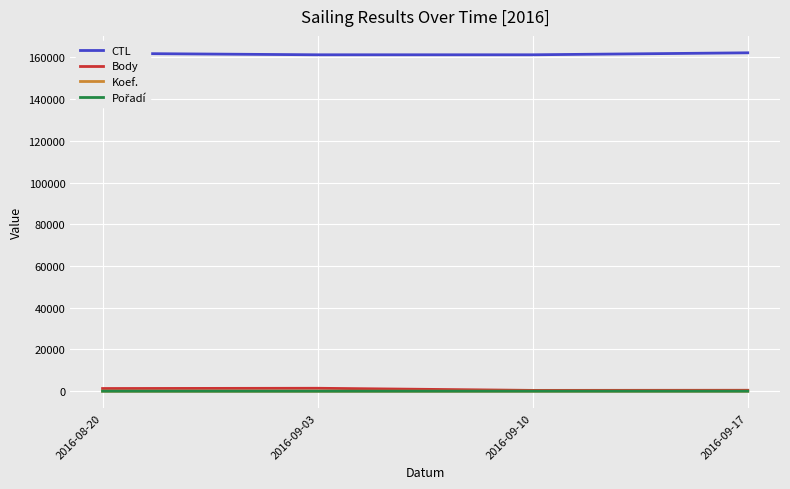

Which series has the largest total across all categories?

CTL